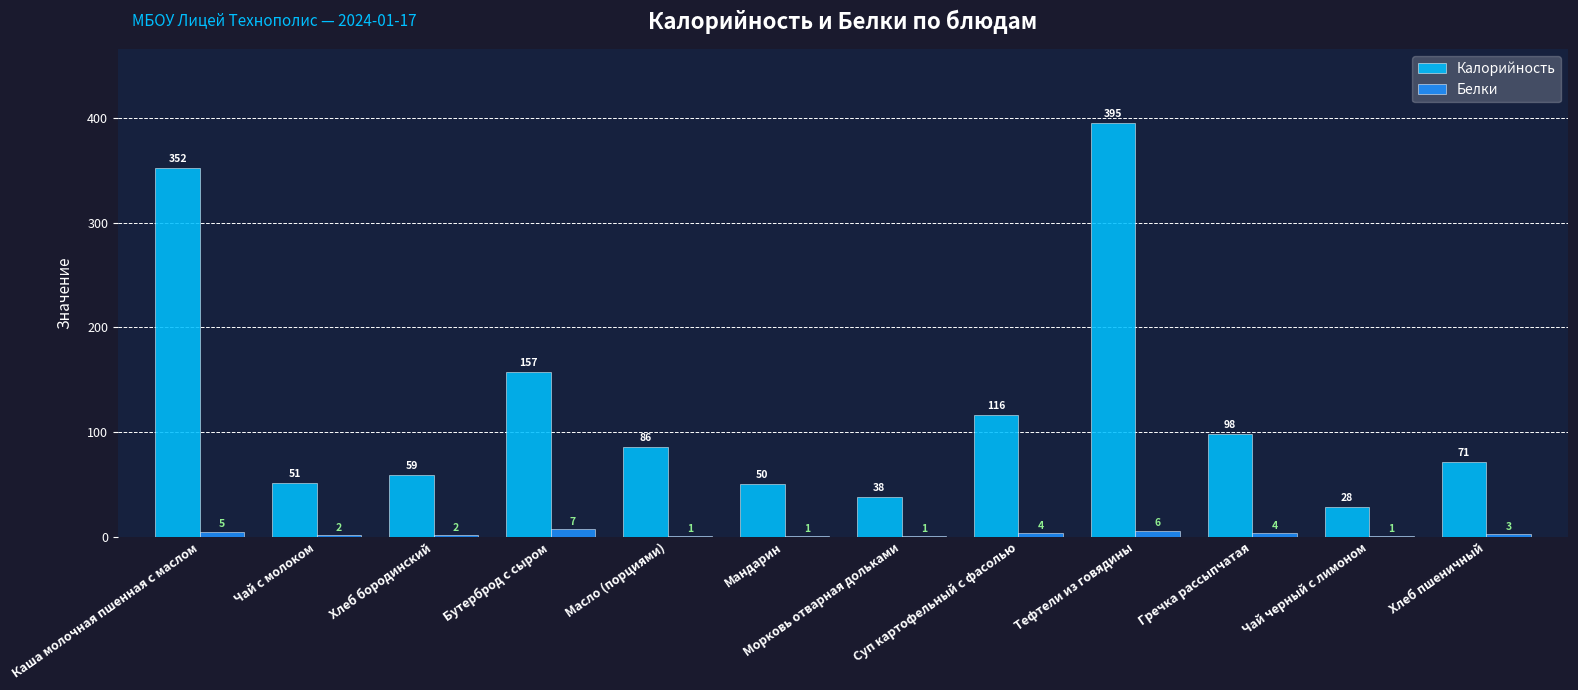

Count the number of categories in the chart.

12